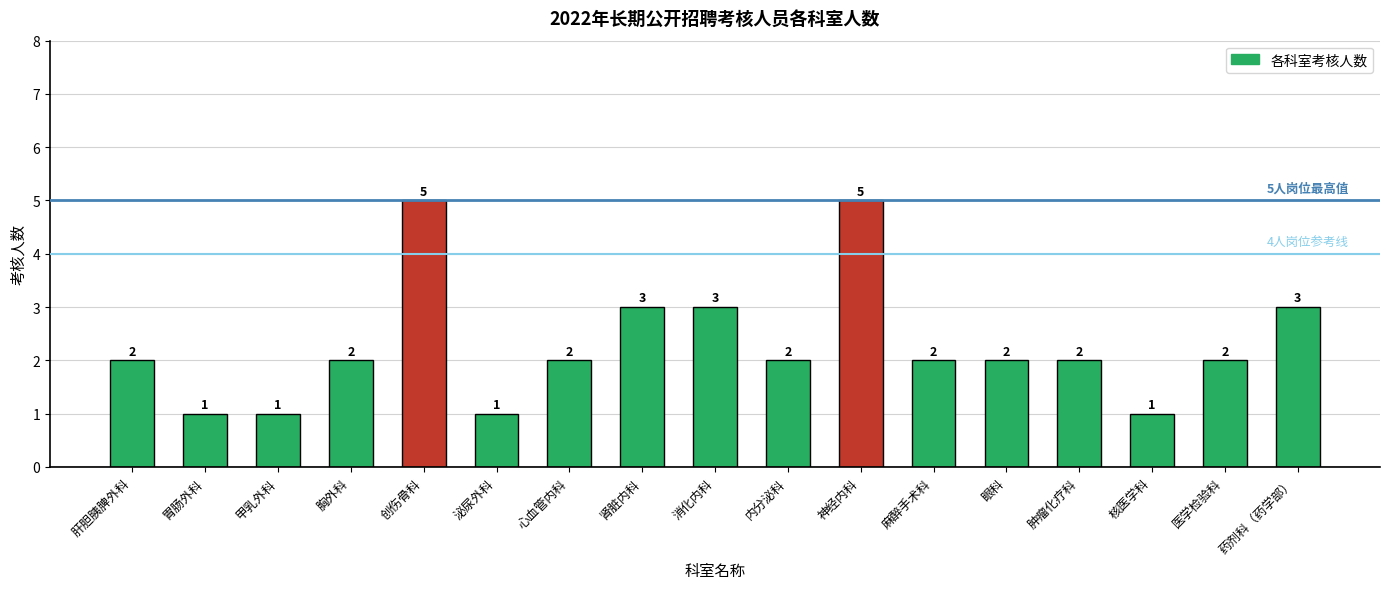

Reading right to left, transcribe all the data shown in this chart.

3	2	1	2	2	2	5	2	3	3	2	1	5	2	1	1	2